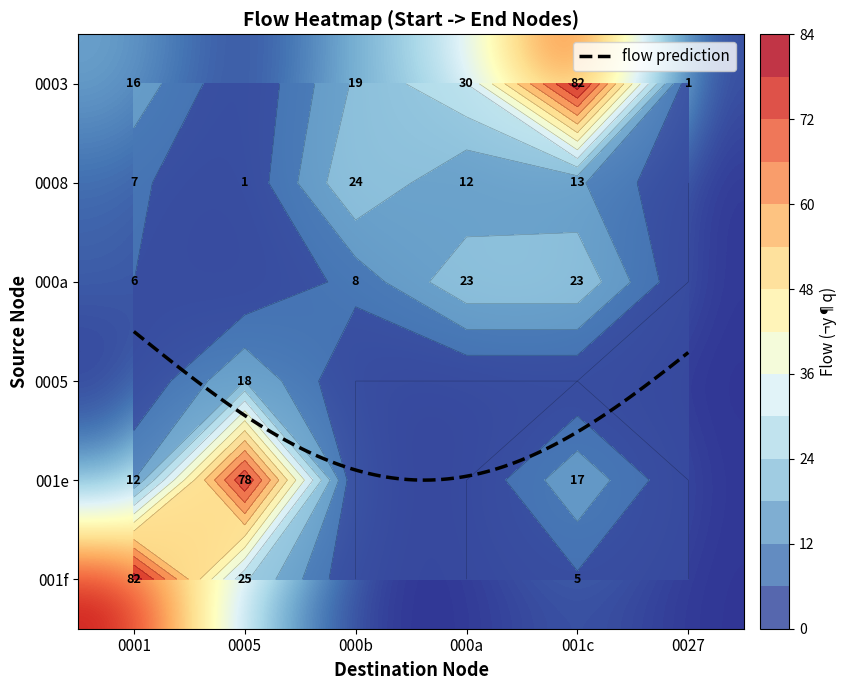

Rank the series by their maximum value, from highest to lowest.

0001, 001c, 0005, 000a, 000b, 0027